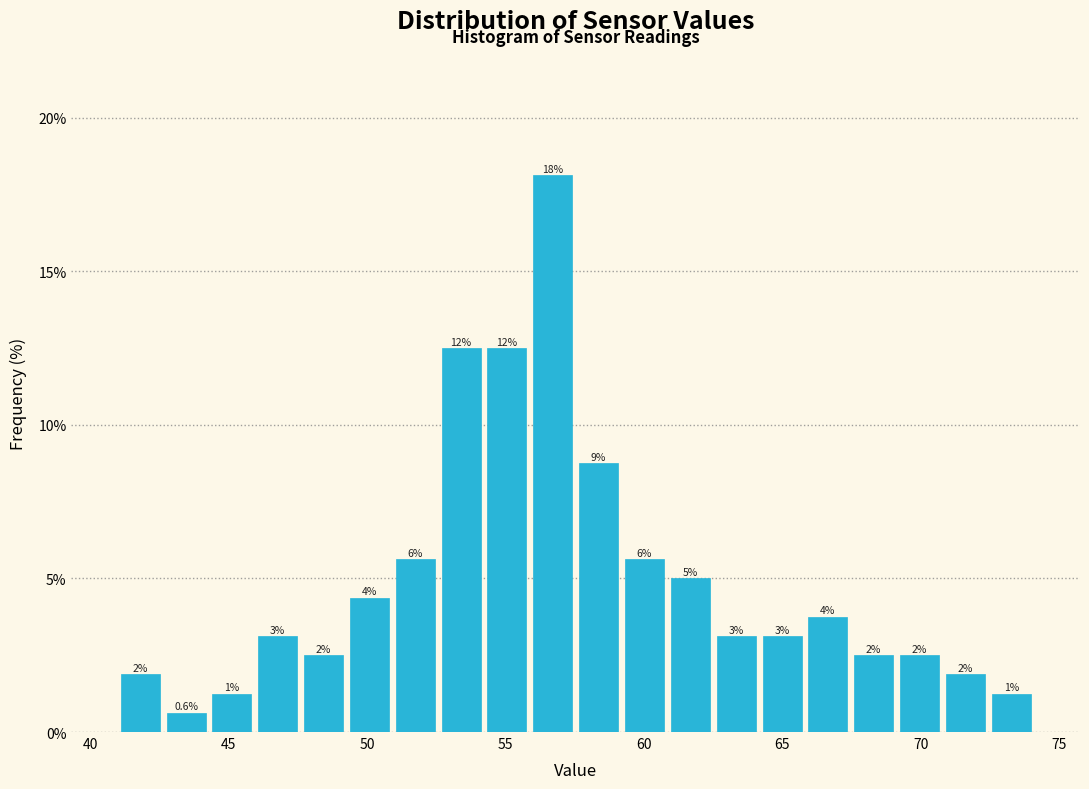

Around what value on the x-axis is the tallest bar? Give the approximate position of its centre, as read against the axis.

56.5